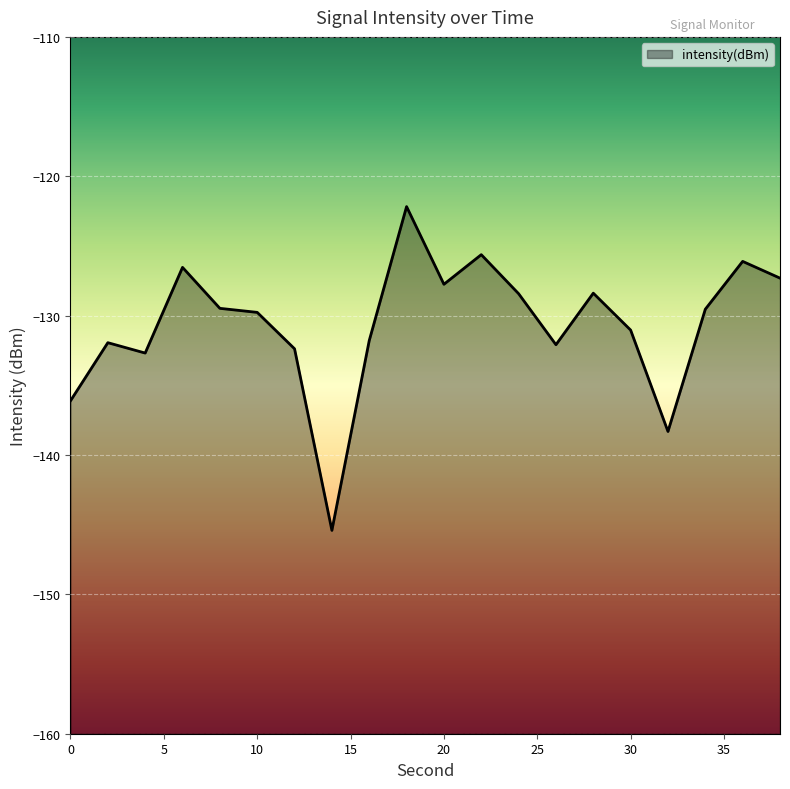

Reading right to left, list all the values displayed in this chart.

38=-127.3	36=-126.1	34=-129.5	32=-138.3	30=-131.0	28=-128.4	26=-132.1	24=-128.4	22=-125.6	20=-127.8	18=-122.2	16=-131.8	14=-145.4	12=-132.4	10=-129.8	8=-129.5	6=-126.5	4=-132.7	2=-131.9	0=-136.1